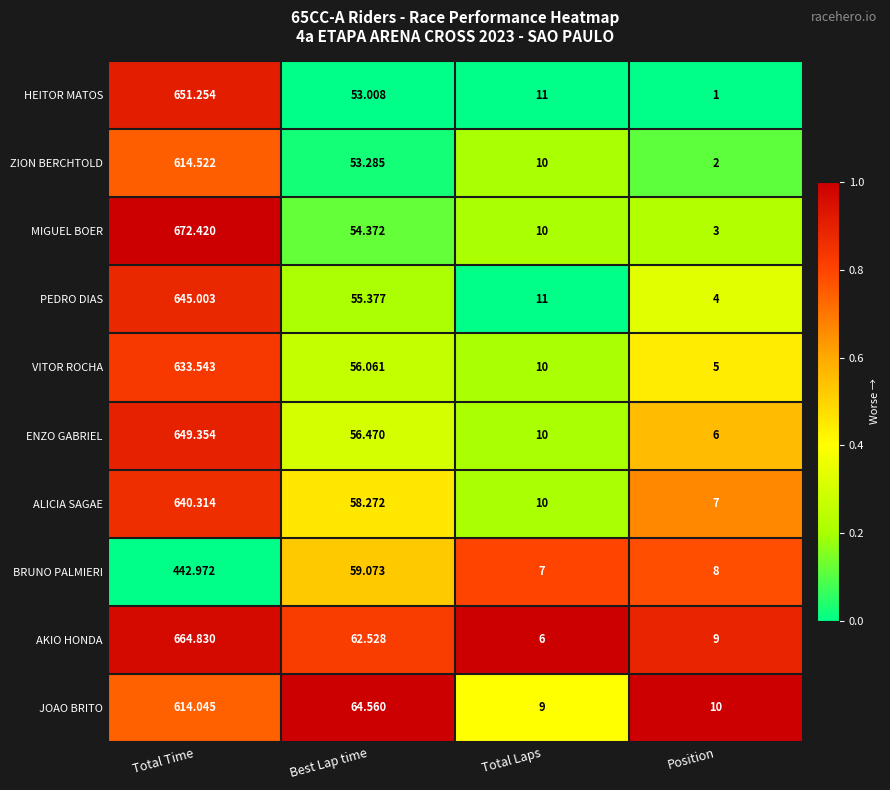

Which category has the lowest value in the AKIO HONDA series?

Total Laps